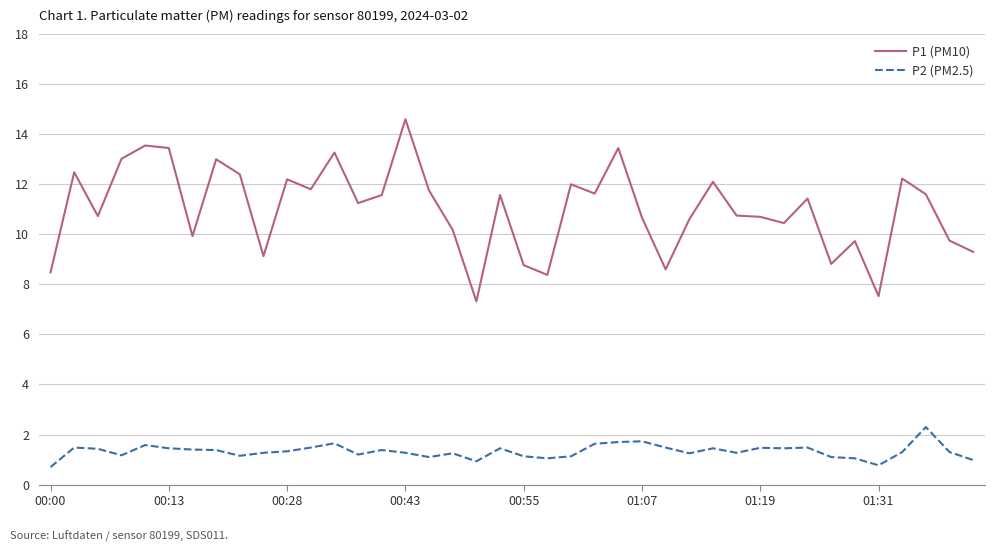

Rank the series by their maximum value, from highest to lowest.

P1 (PM10), P2 (PM2.5)